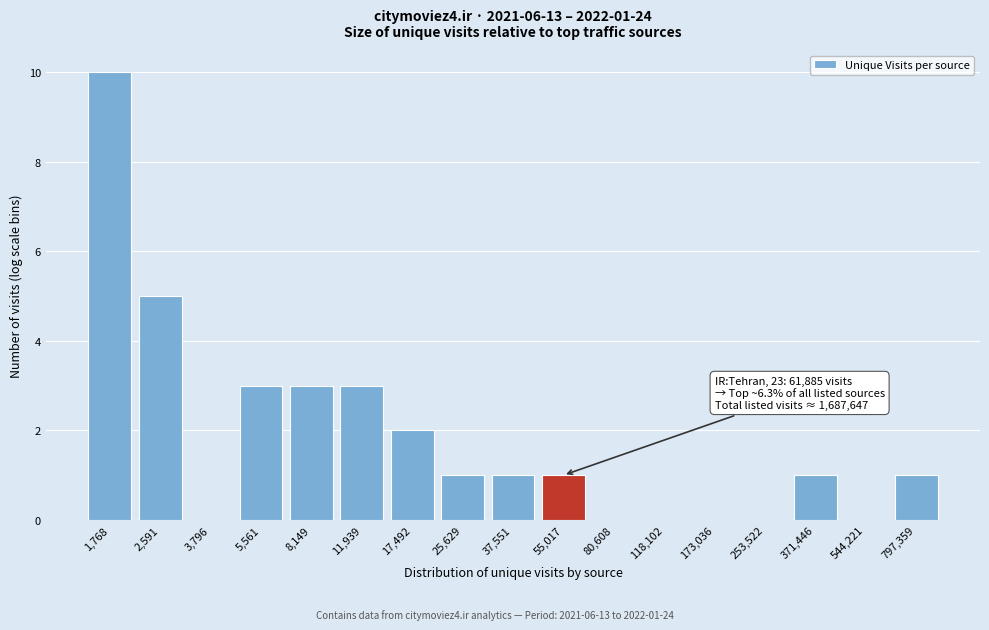

Reading left to right, list all the values displayed in this chart.

1,768=10	2,591=5	3,796=0	5,561=3	8,149=3	11,939=3	17,492=2	25,629=1	37,551=1	55,017=1	80,608=0	118,102=0	173,036=0	253,522=0	371,446=1	544,221=0	797,359=1